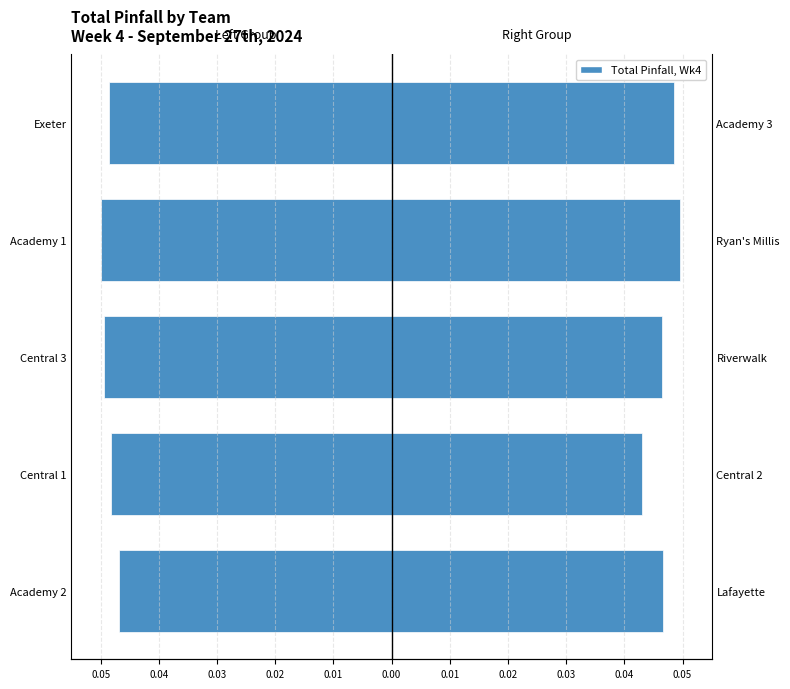

How many bars are there in total?

10